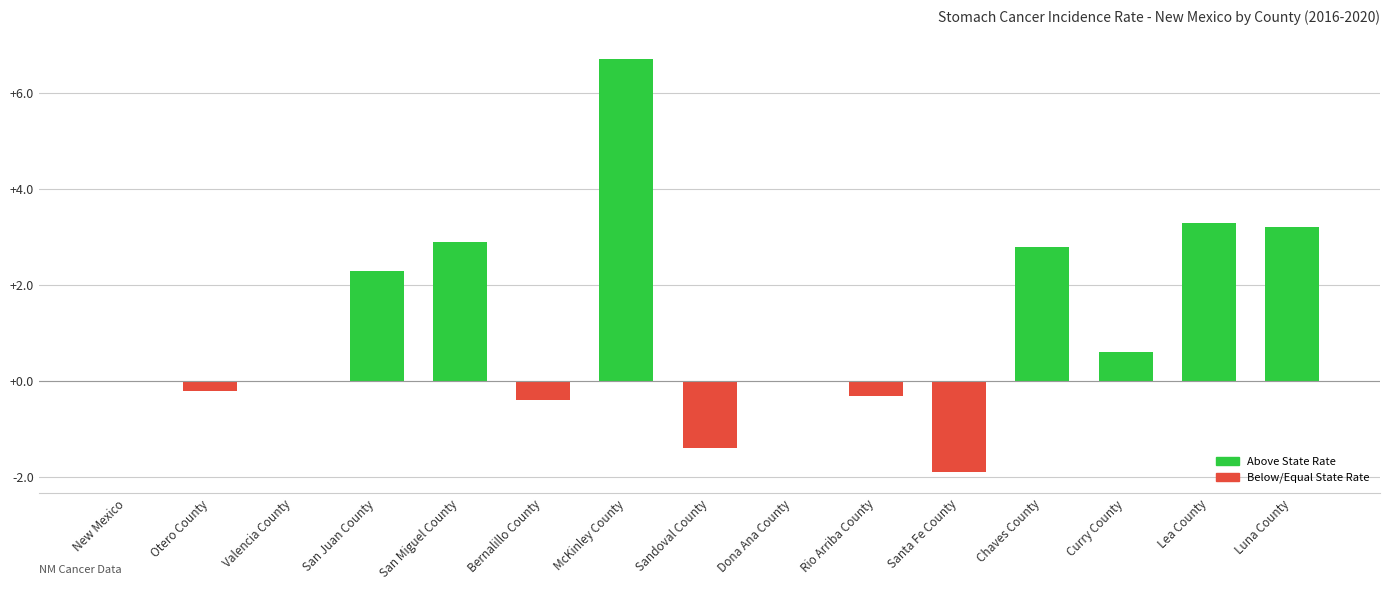

Reading left to right, what are all the values shown in this chart?

New Mexico=0.0	Otero County=-0.2	Valencia County=0.0	San Juan County=2.3	San Miguel County=2.9	Bernalillo County=-0.4	McKinley County=6.7	Sandoval County=-1.4	Dona Ana County=0.0	Rio Arriba County=-0.3	Santa Fe County=-1.9	Chaves County=2.8	Curry County=0.6	Lea County=3.3	Luna County=3.2